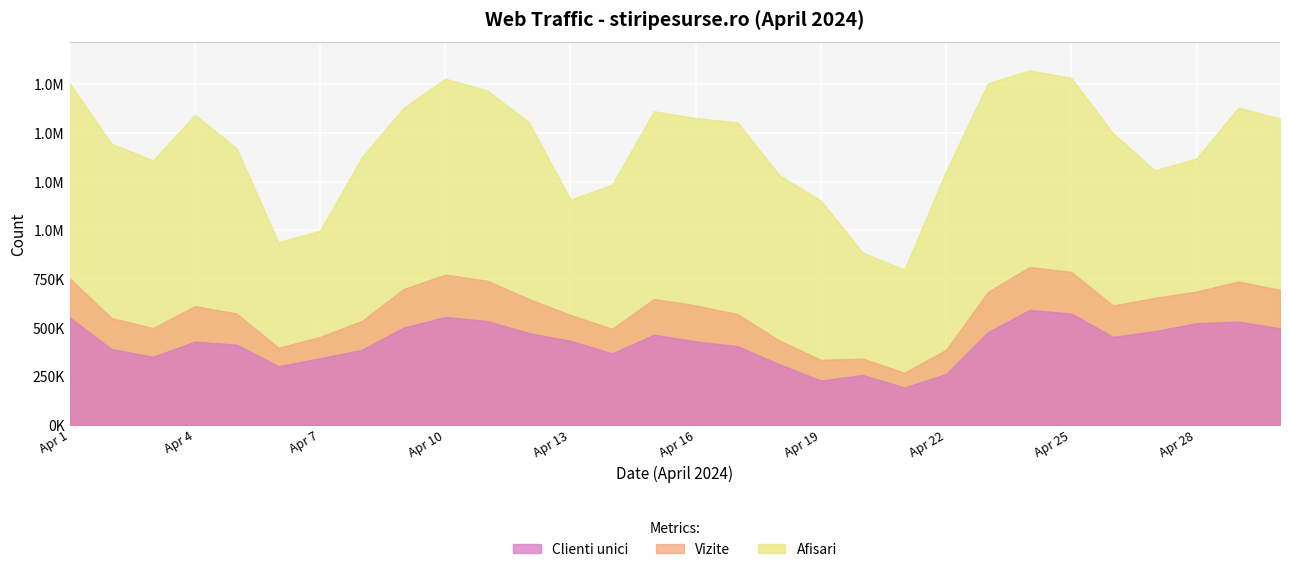

Where is the first local minimum for Vizite?

2024.4.3